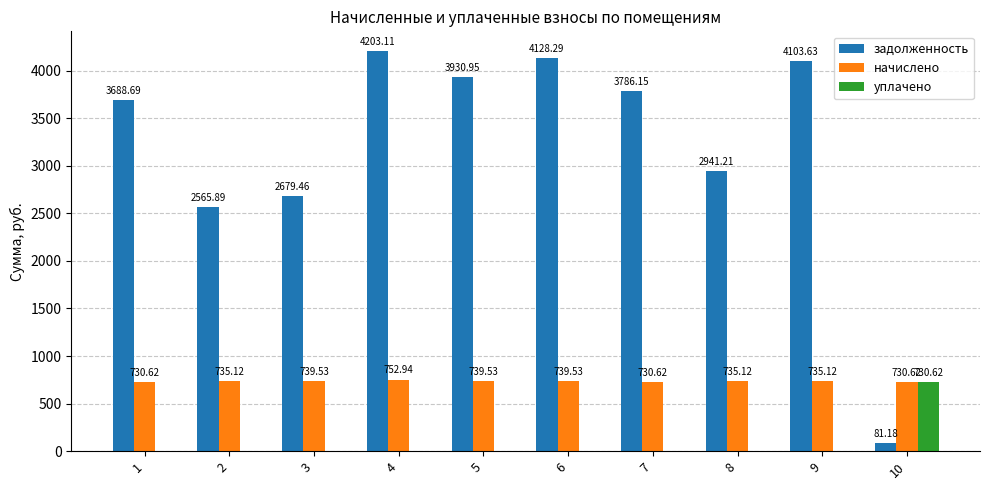

True or false: уплачено has a value of 0.0 at 9.

True